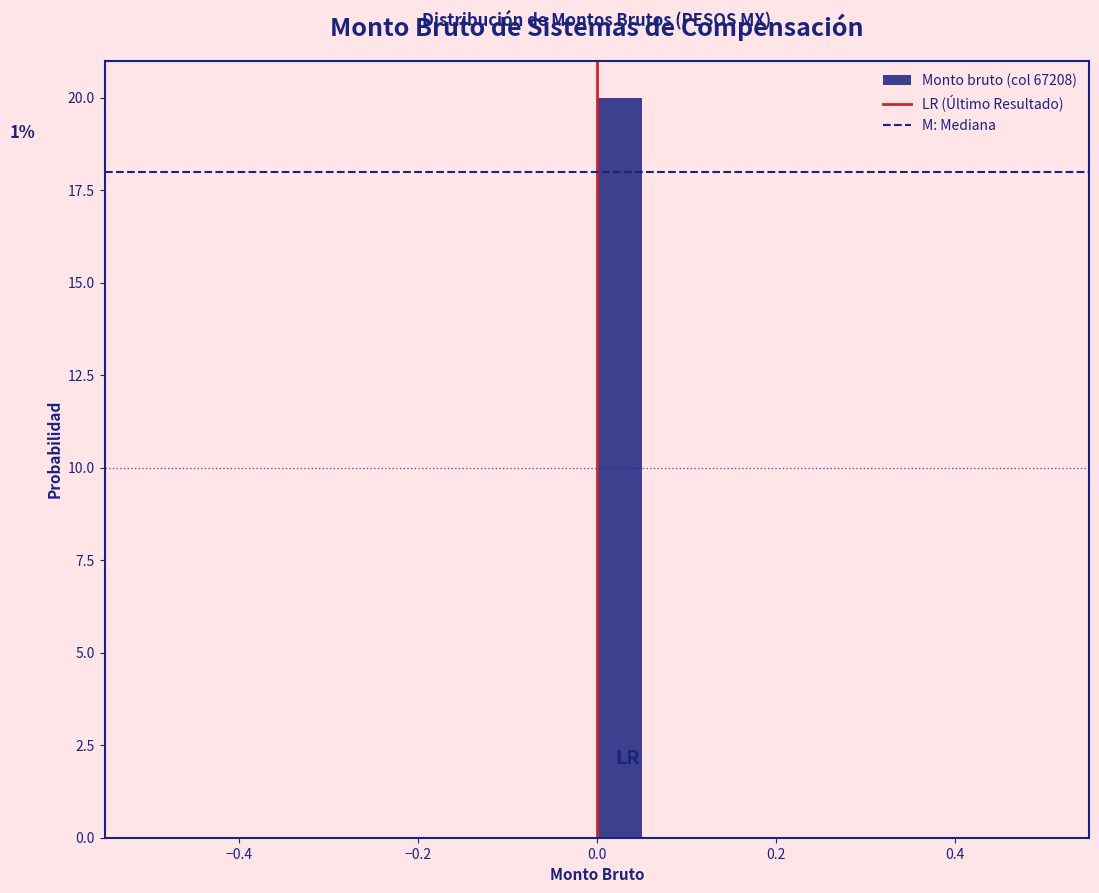

Read against the x-axis, roughly where is the centre of the tallest bar?

0.02